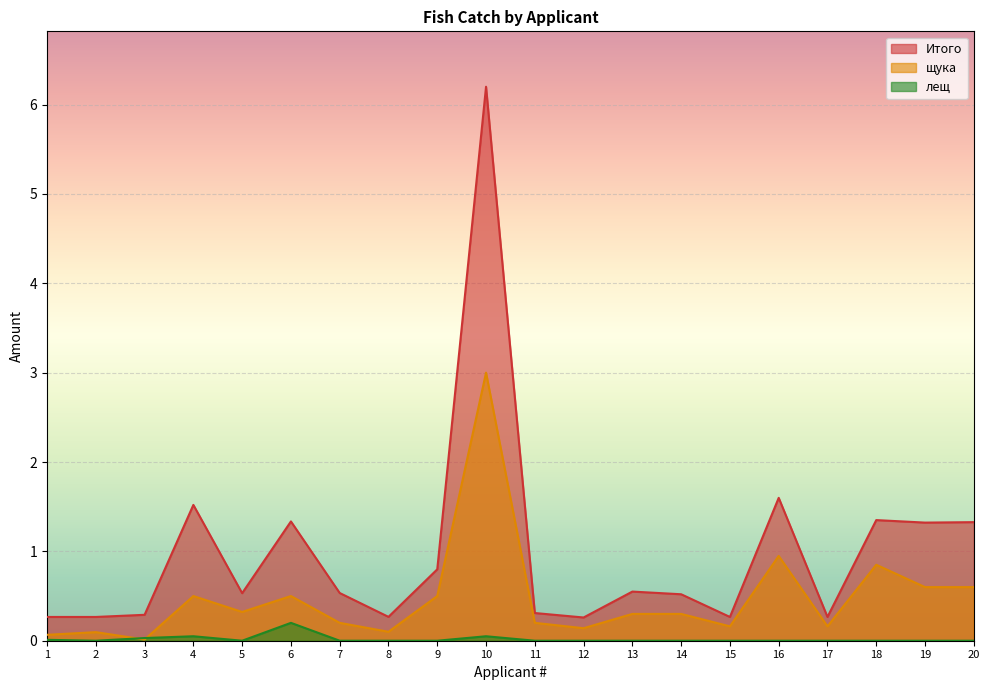

At how many categories does at least one series exceed 2?

1